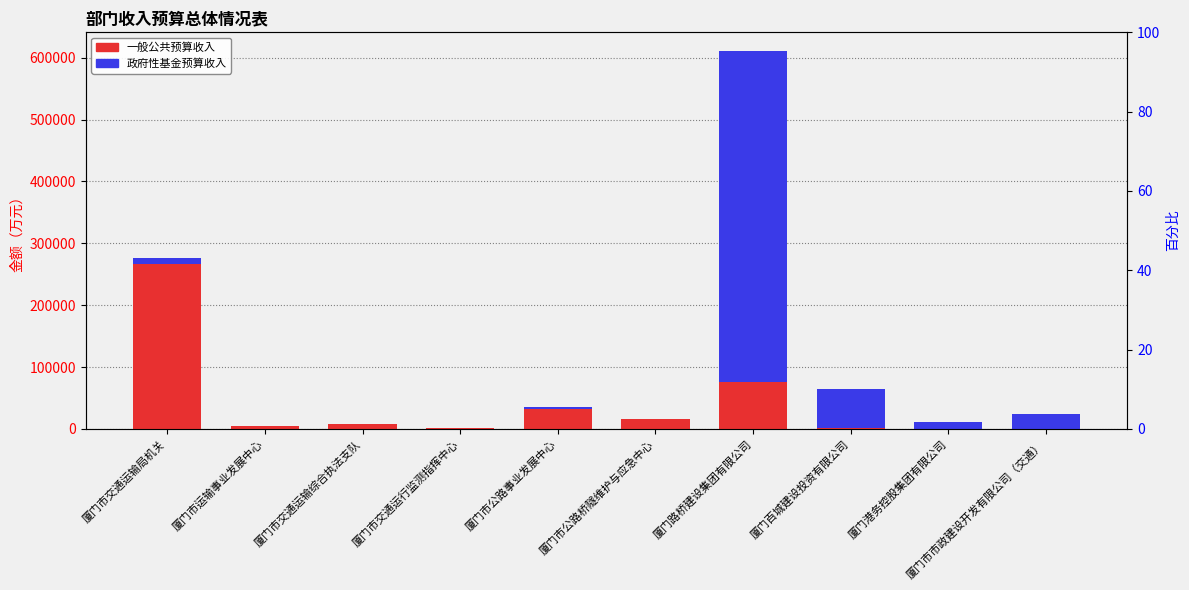

How many groups of bars are there?

10